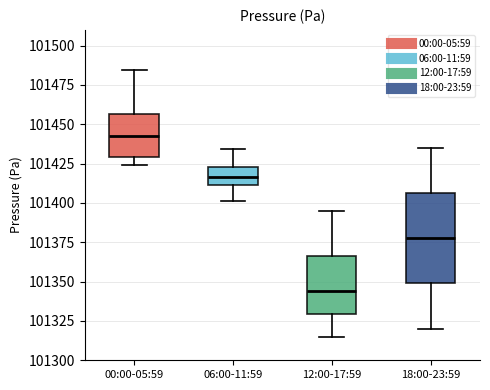

Comparing the boxes themselves (not the whiskers), which one is the tallest?

18:00-23:59